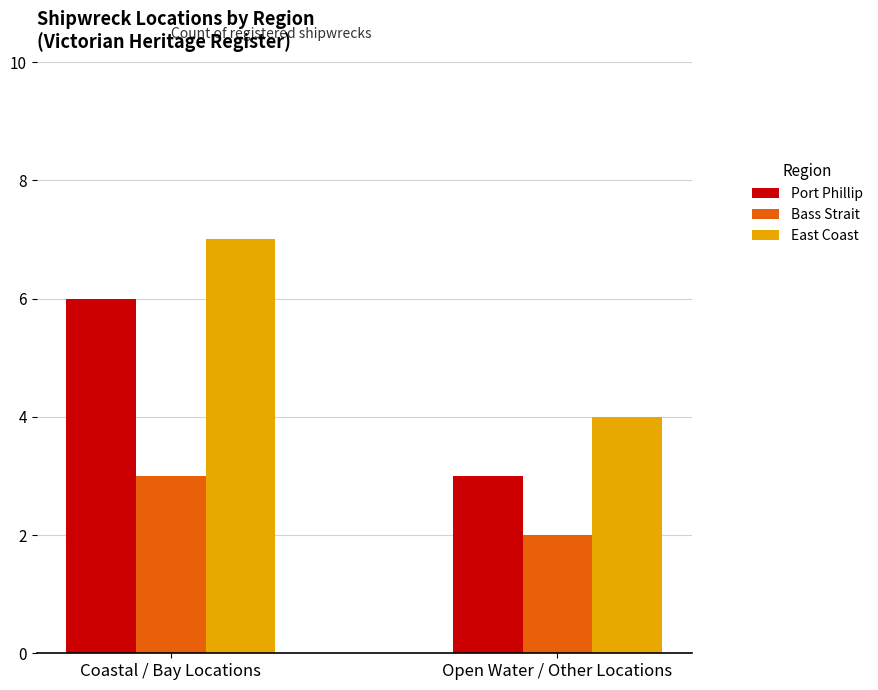

Where is Port Phillip nearest to the value 4?

Open Water / Other Locations